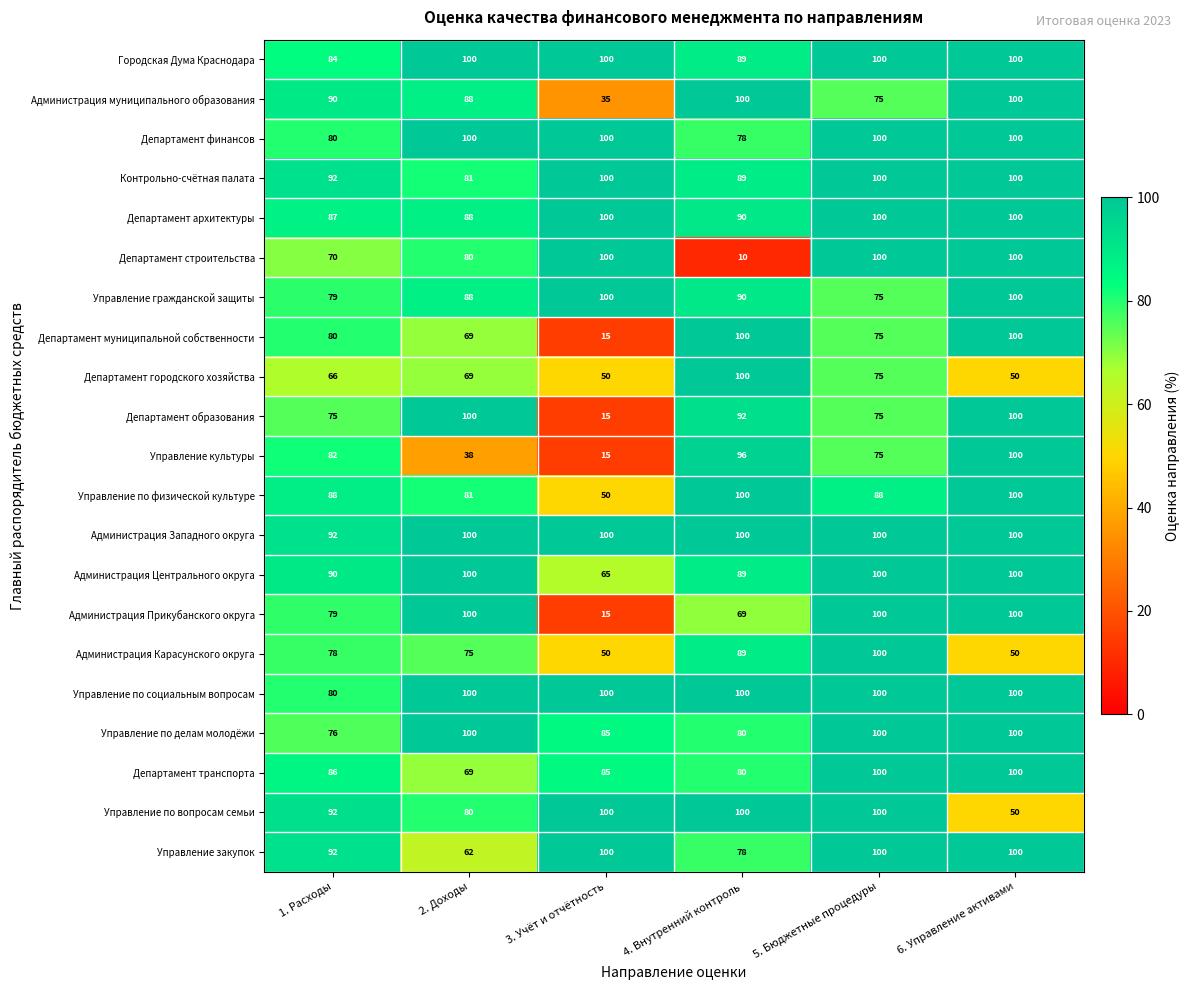

Which category has the lowest value in the Управление по делам молодёжи series?

1. Расходы